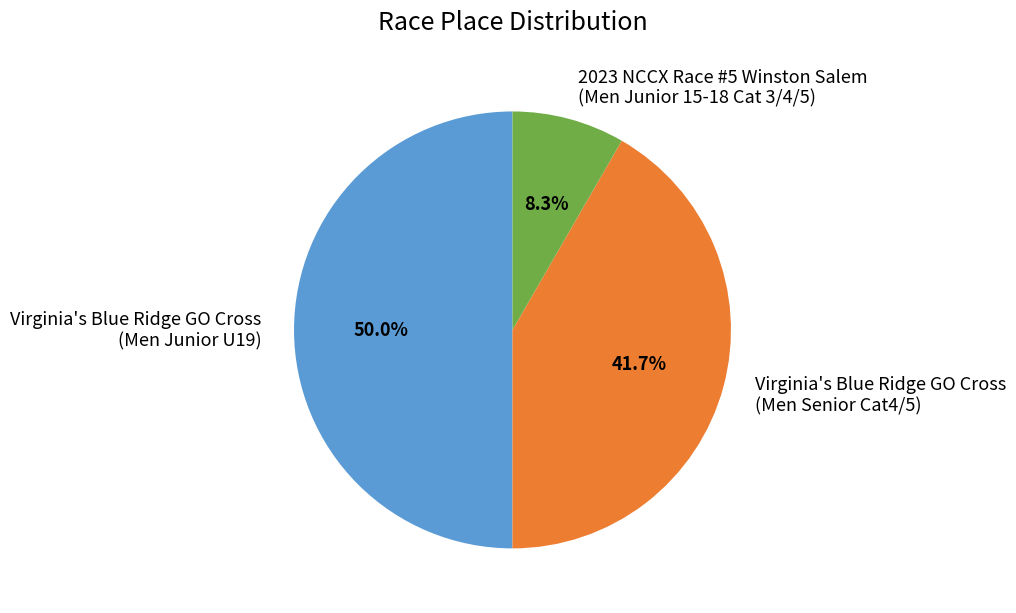

What percentage is NOT represented by Virginia's Blue Ridge GO Cross (Men Junior U19)?

50.0%